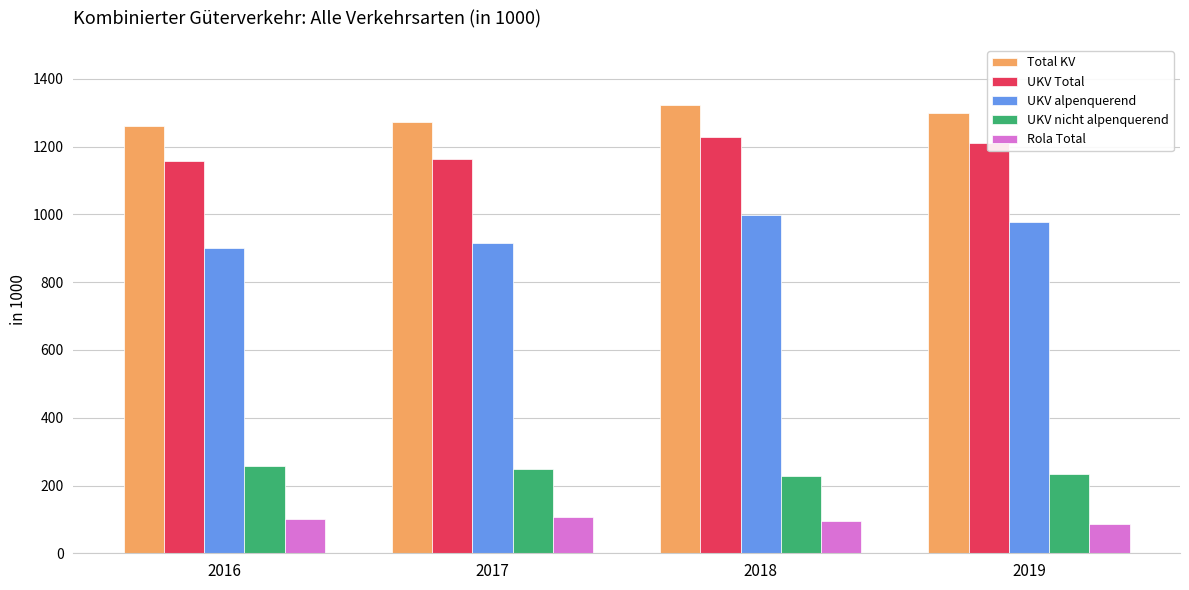

Between 2017 and 2019, which series saw the biggest shift?

UKV alpenquerend